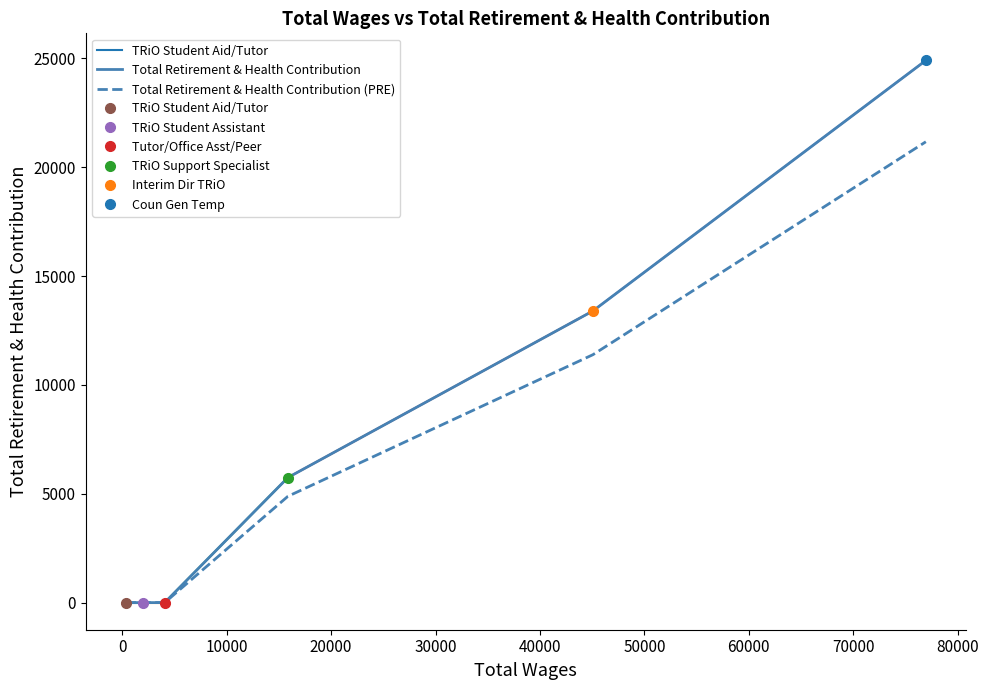

What is the highest value of the Total Retirement & Health Contribution (PRE) series?

21173.5